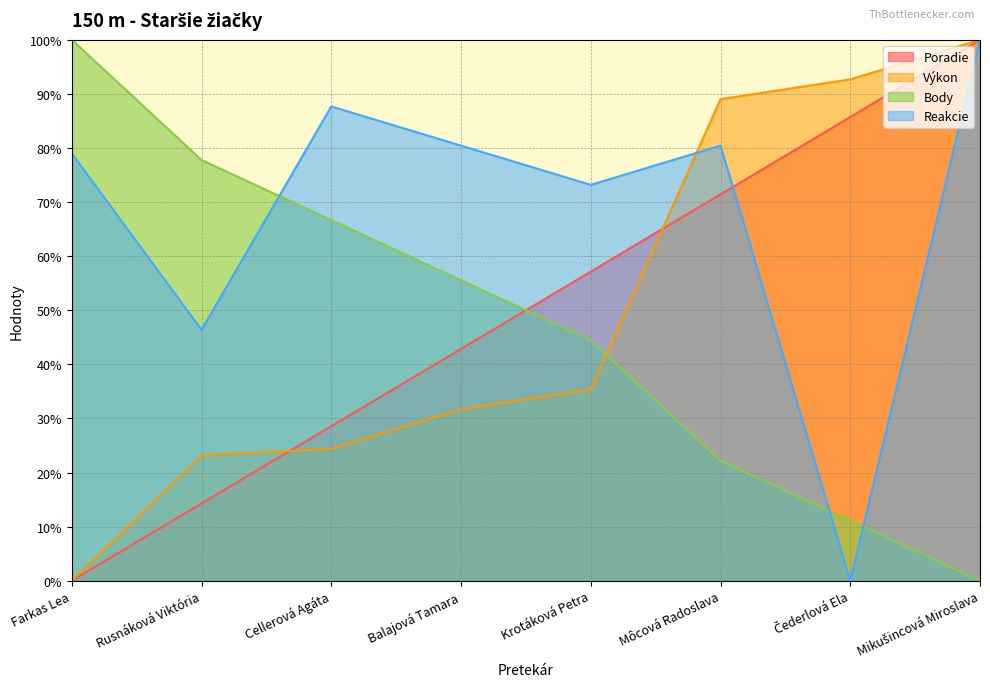

At how many categories does at least one series exceed 73?

8